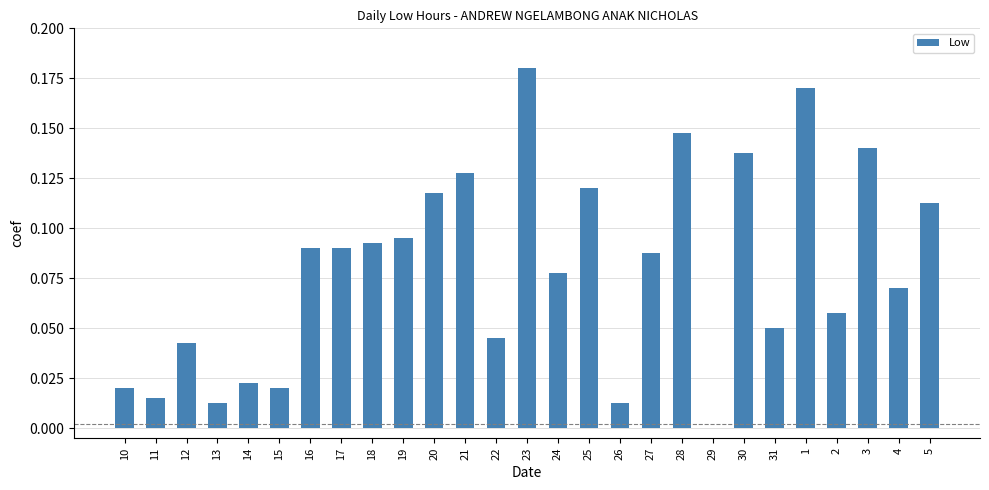

The value at 30 is 0.2. True or false?

False